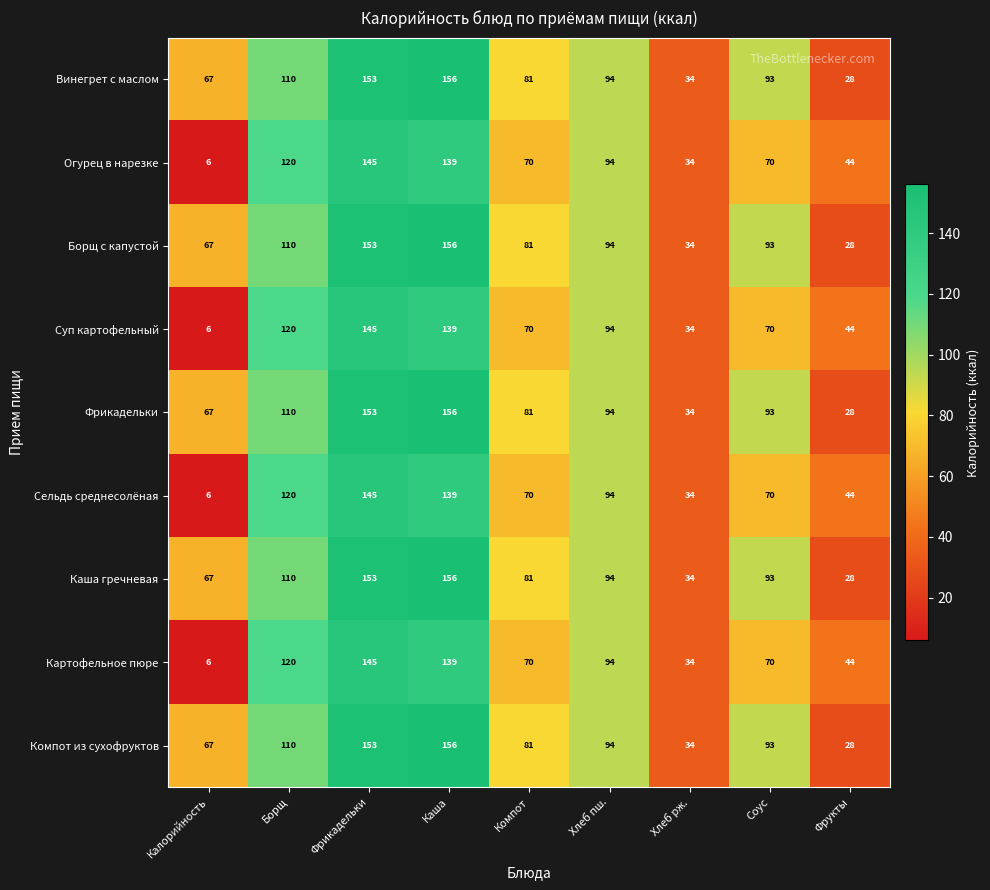

Is the value of Сельдь среднесолёная at Каша greater than the value of Огурец в нарезке at Борщ?

Yes